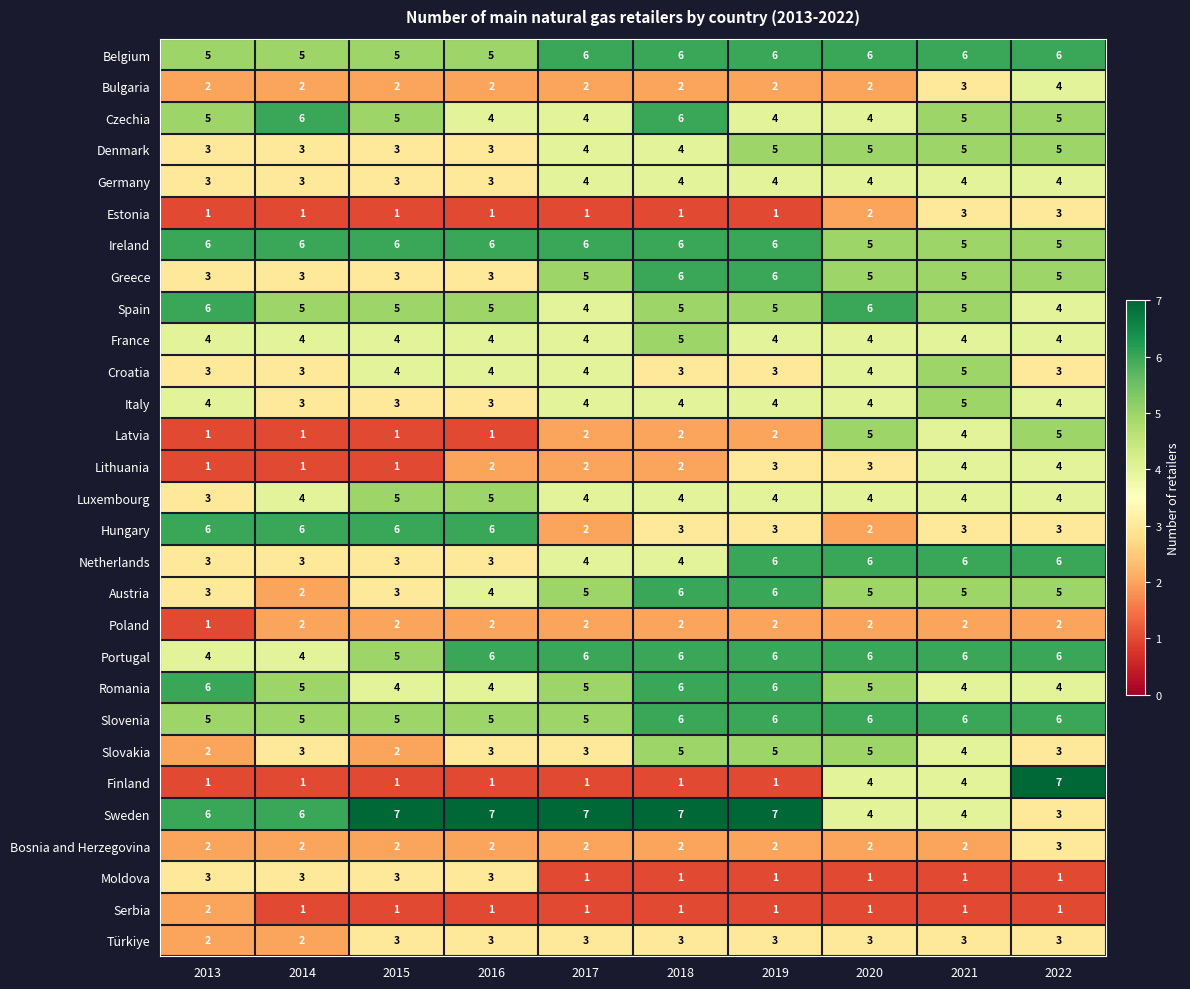

What is the highest value of the Bulgaria series?

4